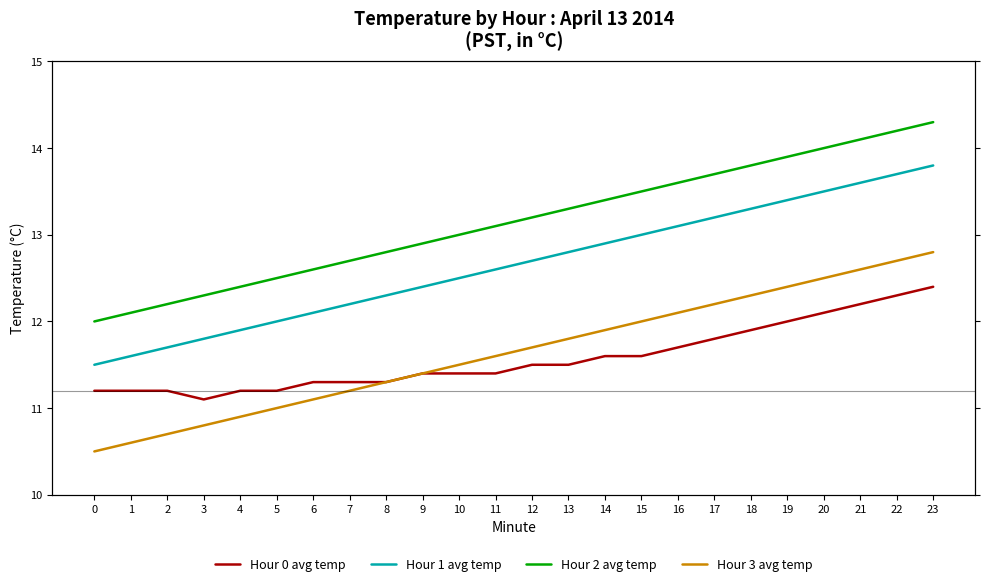

Reading right to left, transcribe all the data shown in this chart.

Hour 0 avg temp: 12.4	12.3	12.2	12.1	12.0	11.9	11.8	11.7	11.6	11.6	11.5	11.5	11.4	11.4	11.4	11.3	11.3	11.3	11.2	11.2	11.1	11.2	11.2	11.2
Hour 1 avg temp: 13.8	13.7	13.6	13.5	13.4	13.3	13.2	13.1	13.0	12.9	12.8	12.7	12.6	12.5	12.4	12.3	12.2	12.1	12.0	11.9	11.8	11.7	11.6	11.5
Hour 2 avg temp: 14.3	14.2	14.1	14.0	13.9	13.8	13.7	13.6	13.5	13.4	13.3	13.2	13.1	13.0	12.9	12.8	12.7	12.6	12.5	12.4	12.3	12.2	12.1	12.0
Hour 3 avg temp: 12.8	12.7	12.6	12.5	12.4	12.3	12.2	12.1	12.0	11.9	11.8	11.7	11.6	11.5	11.4	11.3	11.2	11.1	11.0	10.9	10.8	10.7	10.6	10.5